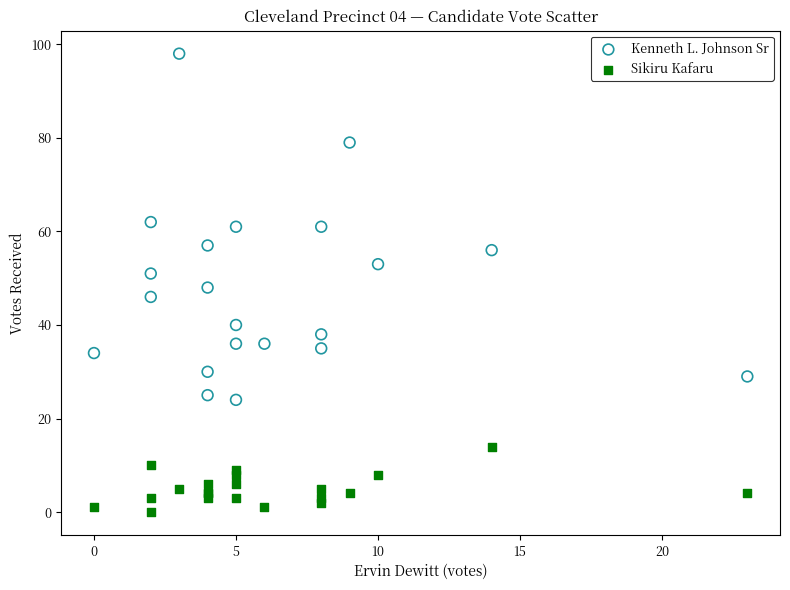

What are all the series names shown in the legend?

Kenneth L. Johnson Sr, Sikiru Kafaru